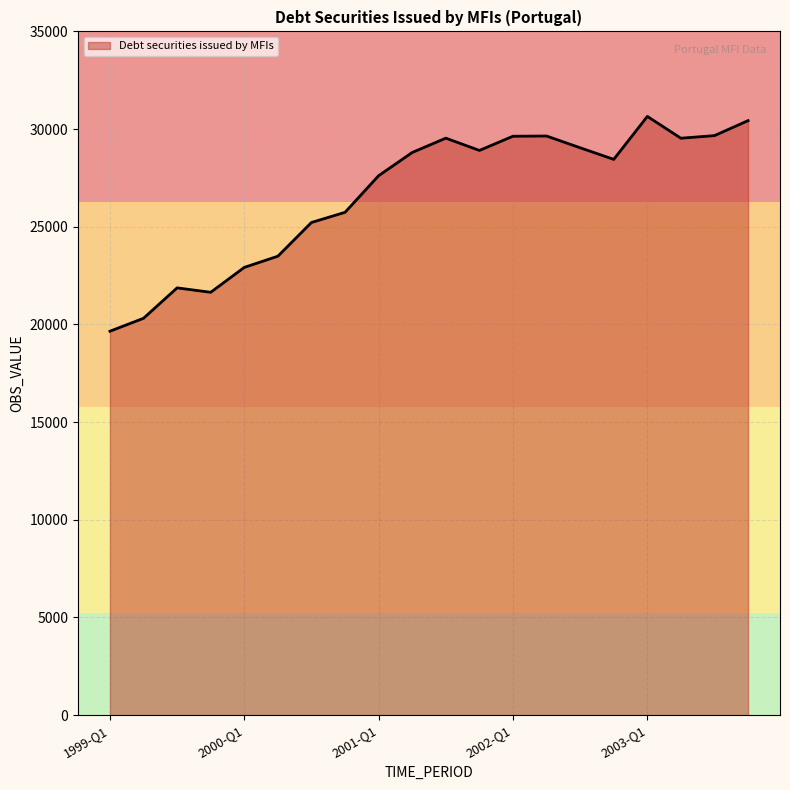

What is the difference between the maximum and minimum values?

10995.6